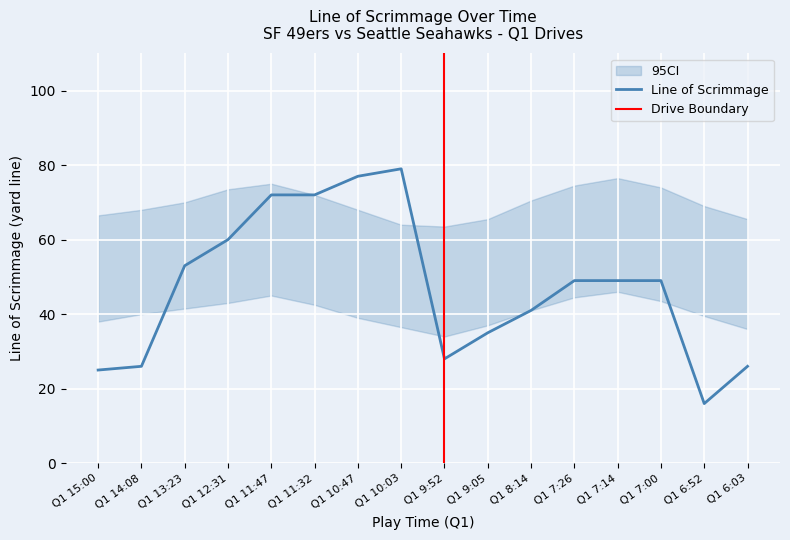

Is the value of ci_lower at Q1 15:00 greater than the value of avg_los at Q1 10:03?

No